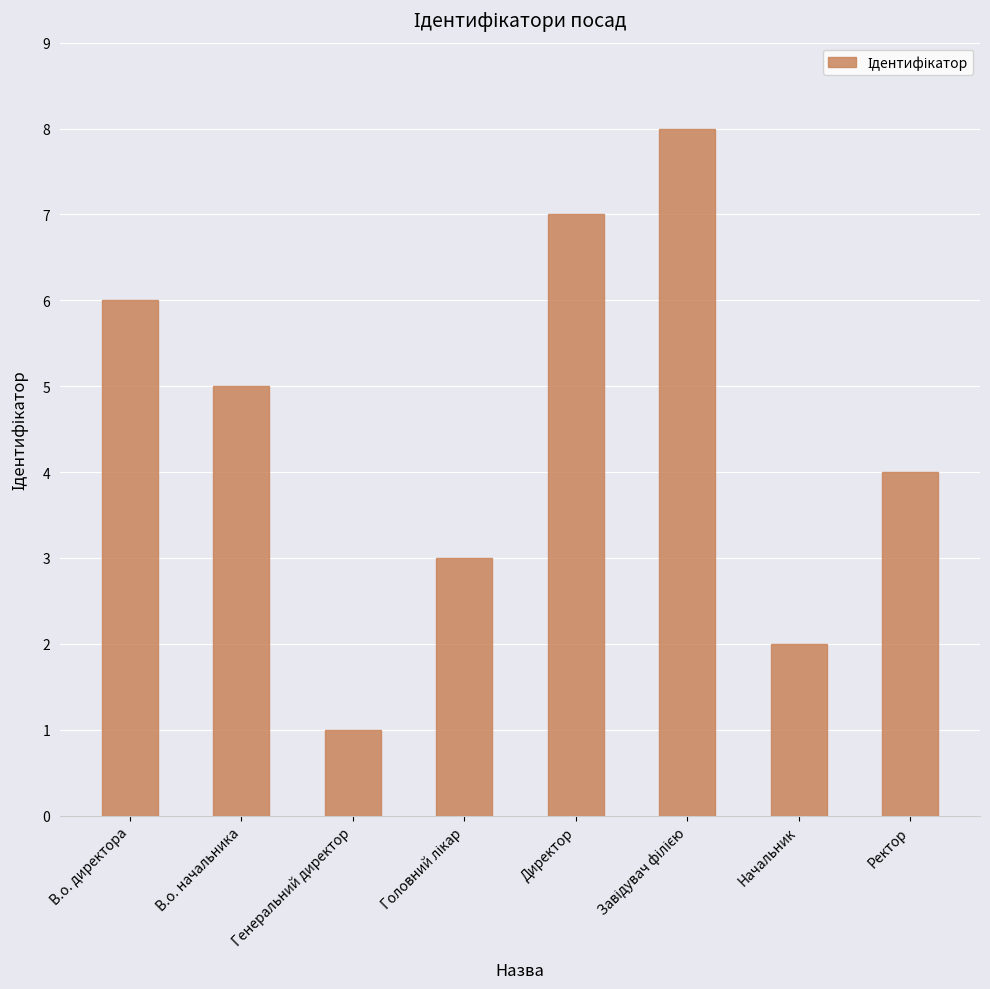

Between Начальник and Директор, which is larger?

Директор